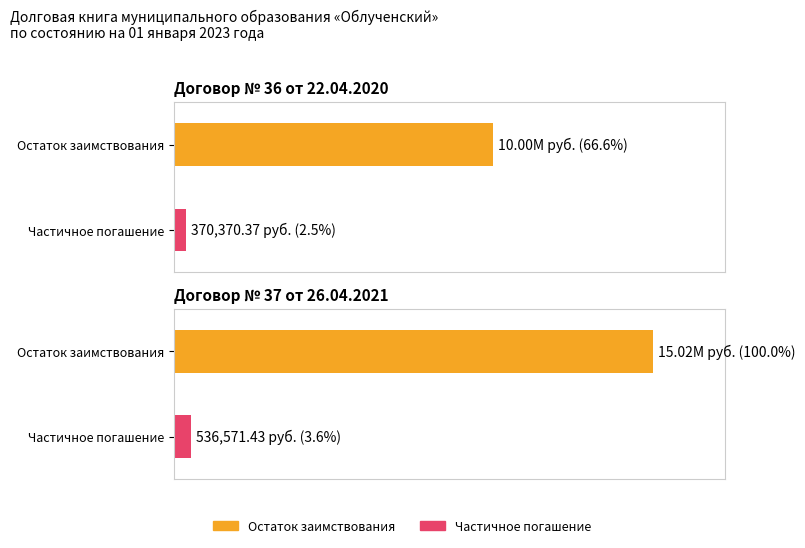

Where does the Частичное погашение series first go above 536571?

Договор № 37 от 26.04.2021